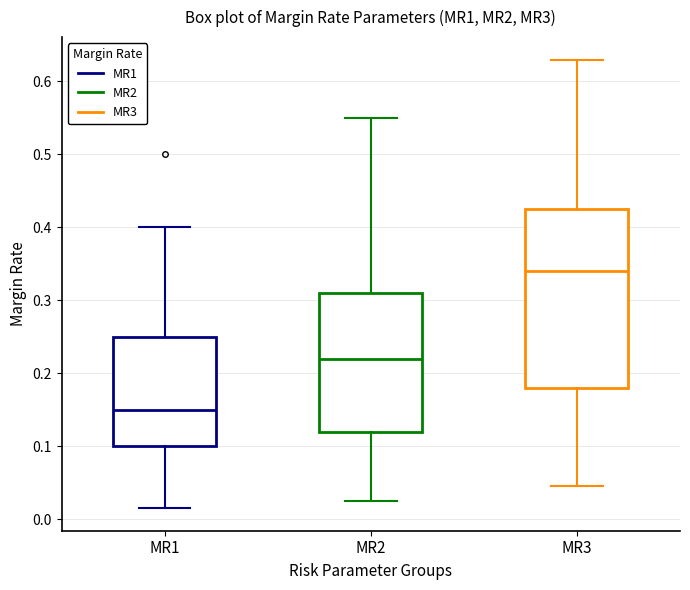

Reading left to right, transcribe this box plot: for each box, give where its median line is, the range the box spans, and where its two whiskers end, as read against the y-axis. The values are not printed on the chart, so give them approximately, as read against the axis.

MR1: median 0.15, box 0.10 to 0.25, whiskers 0.02 to 0.40
MR2: median 0.22, box 0.12 to 0.31, whiskers 0.03 to 0.55
MR3: median 0.34, box 0.18 to 0.43, whiskers 0.05 to 0.63